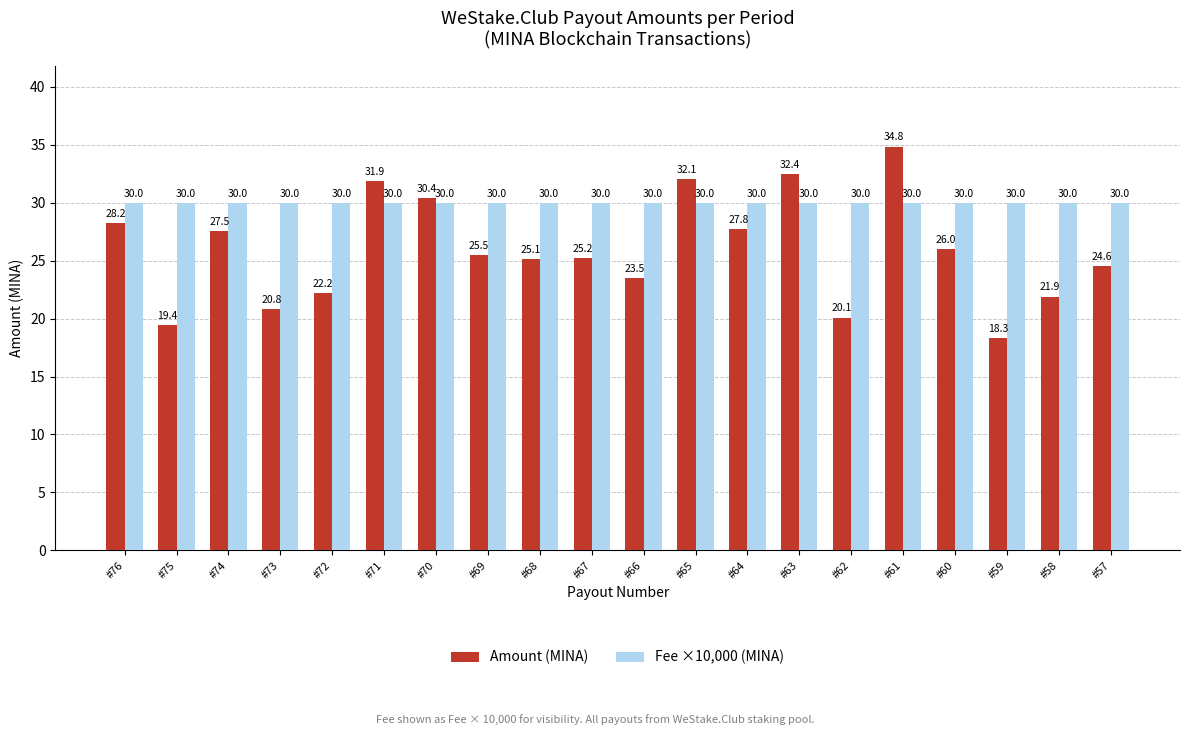

At how many categories does at least one series exceed 33?

1